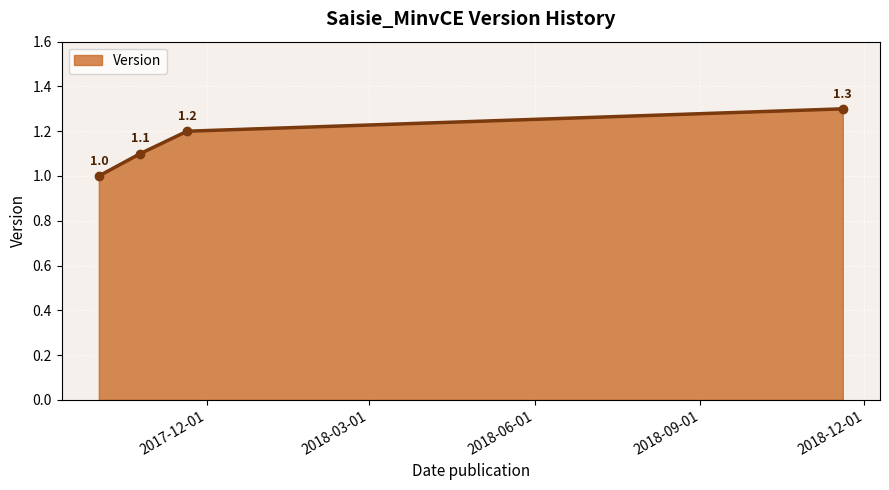

What is the value of the 2nd point from the left?

1.1